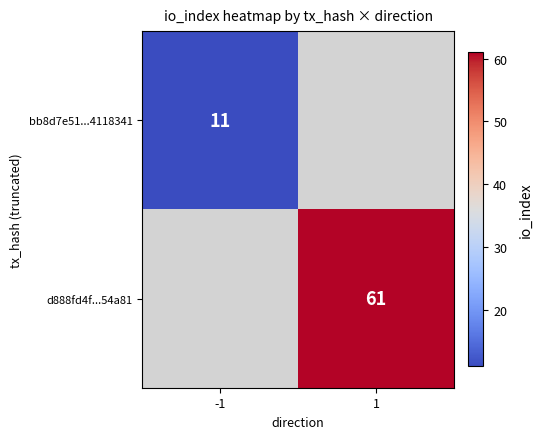

Is it true that bb8d7e51...4118341 equals 18 at -1?

False